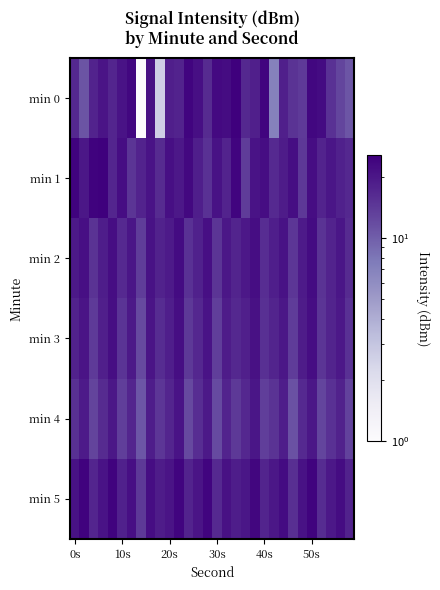

What is the smallest value displayed?

1.0